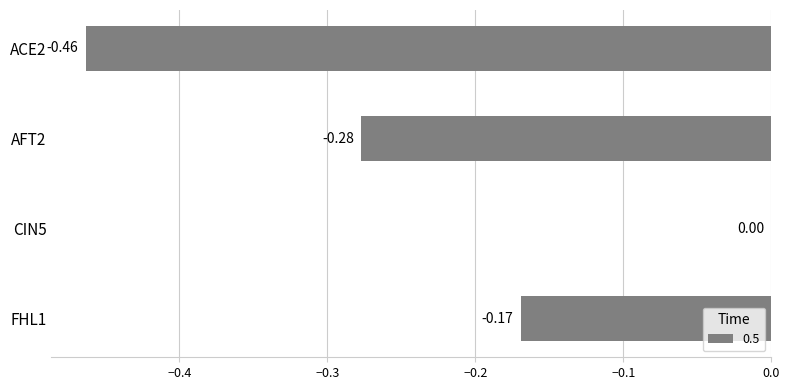

Which has a higher value, FHL1 or AFT2?

FHL1